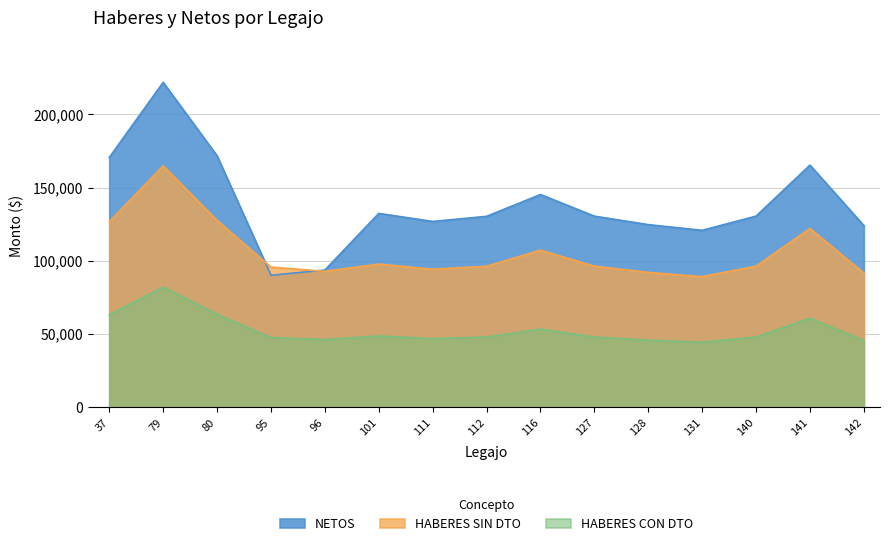

In NETOS, how many points are higher than both neighbors (excluding endpoints)?

4